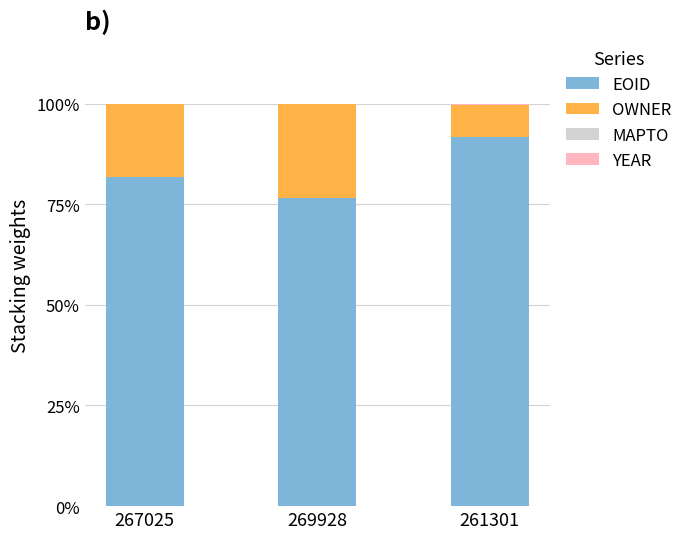

What is the highest value of the EOID series?

91.6